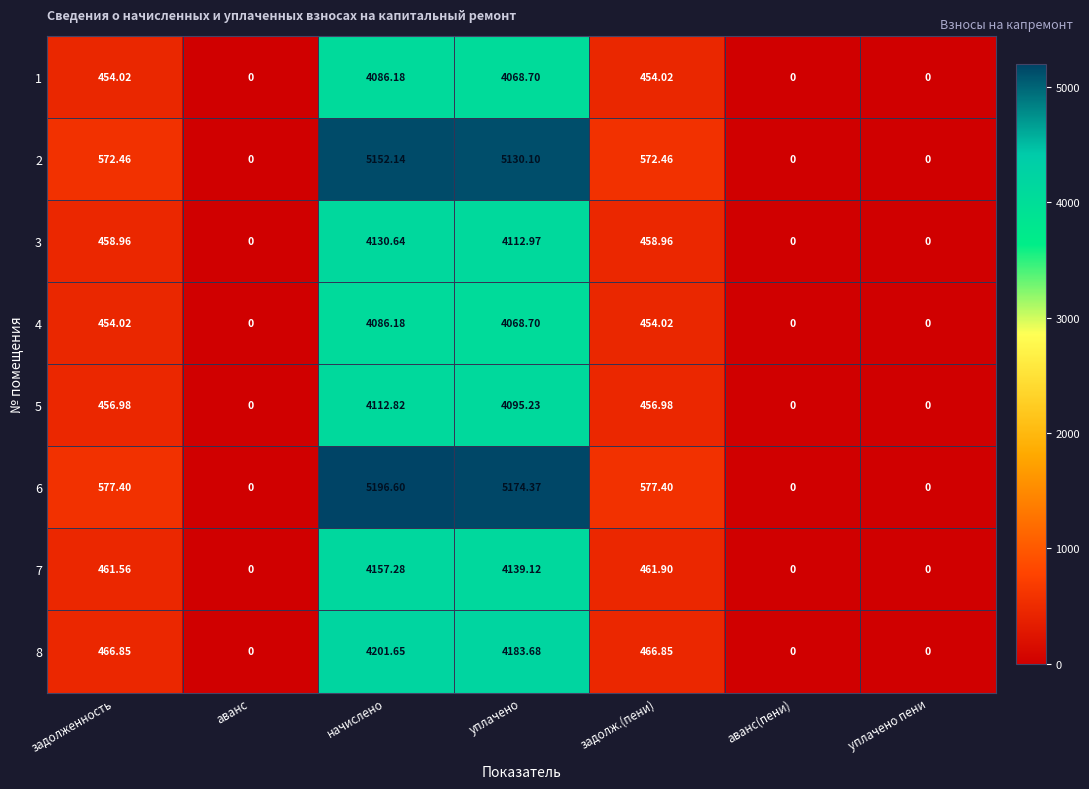

What is the spread (max minus min) of values at задолж.(пени)?

123.4